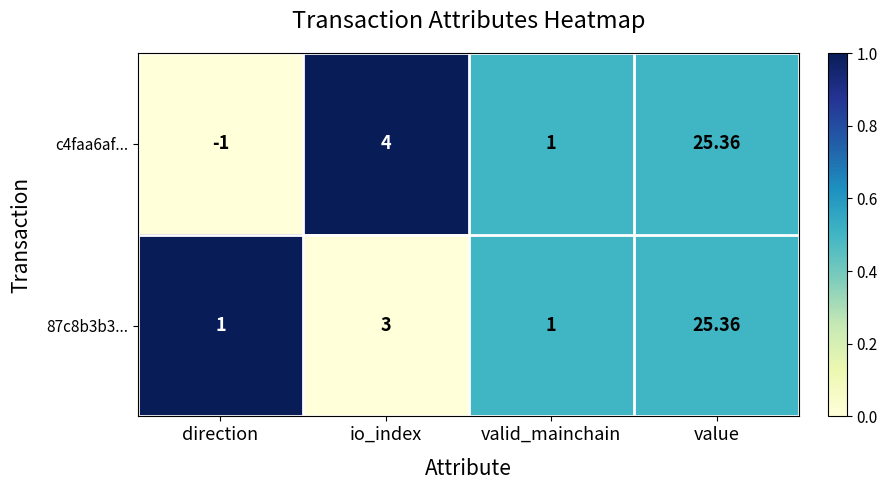

At which category does the chart reach its peak across all series?

value